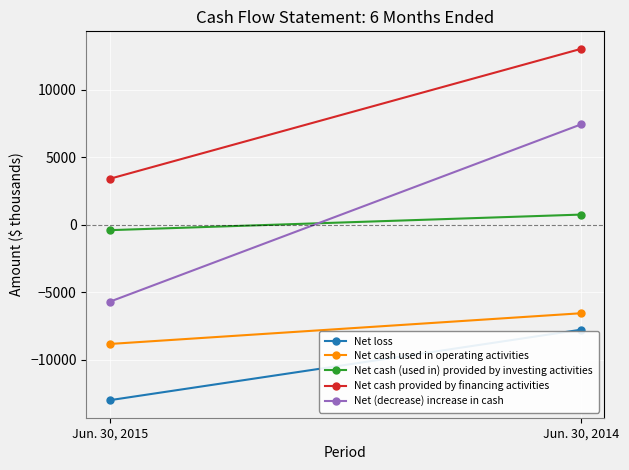

Reading right to left, extract all data points from this chart.

Net loss: Jun. 30, 2014=-7779	Jun. 30, 2015=-12993
Net cash used in operating activities: Jun. 30, 2014=-6561	Jun. 30, 2015=-8833
Net cash (used in) provided by investing activities: Jun. 30, 2014=742	Jun. 30, 2015=-410
Net cash provided by financing activities: Jun. 30, 2014=13006	Jun. 30, 2015=3396
Net (decrease) increase in cash: Jun. 30, 2014=7414	Jun. 30, 2015=-5701